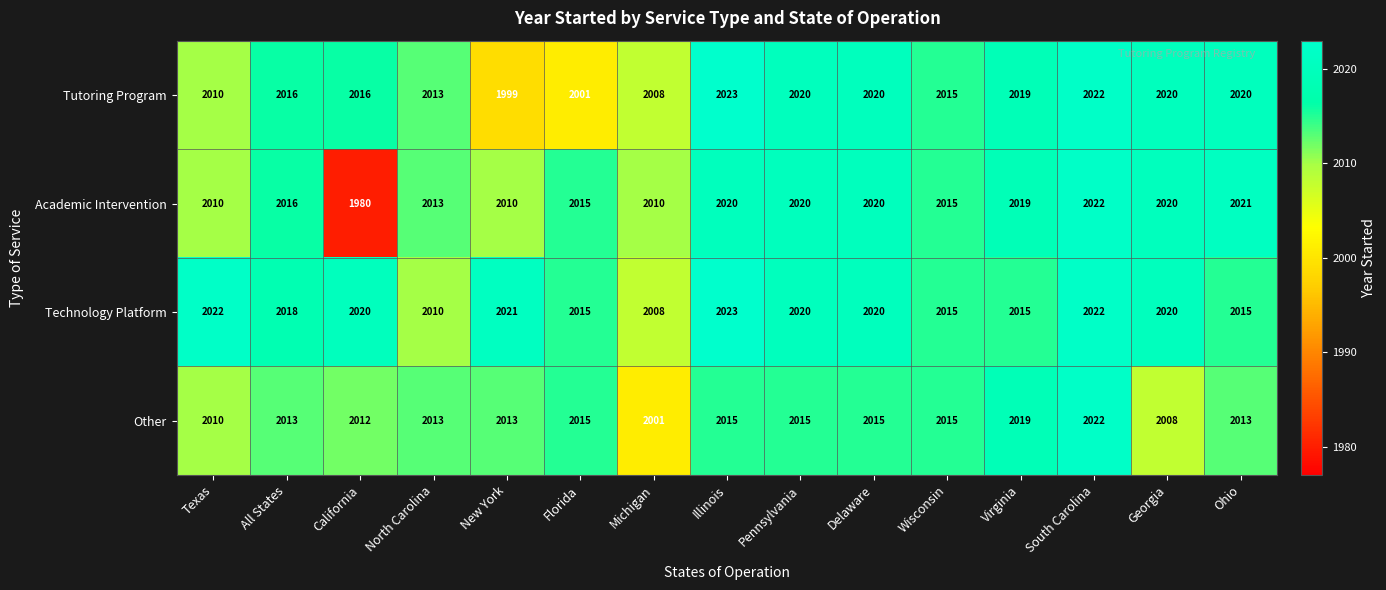

Which series has the largest range (max minus min)?

Academic Intervention